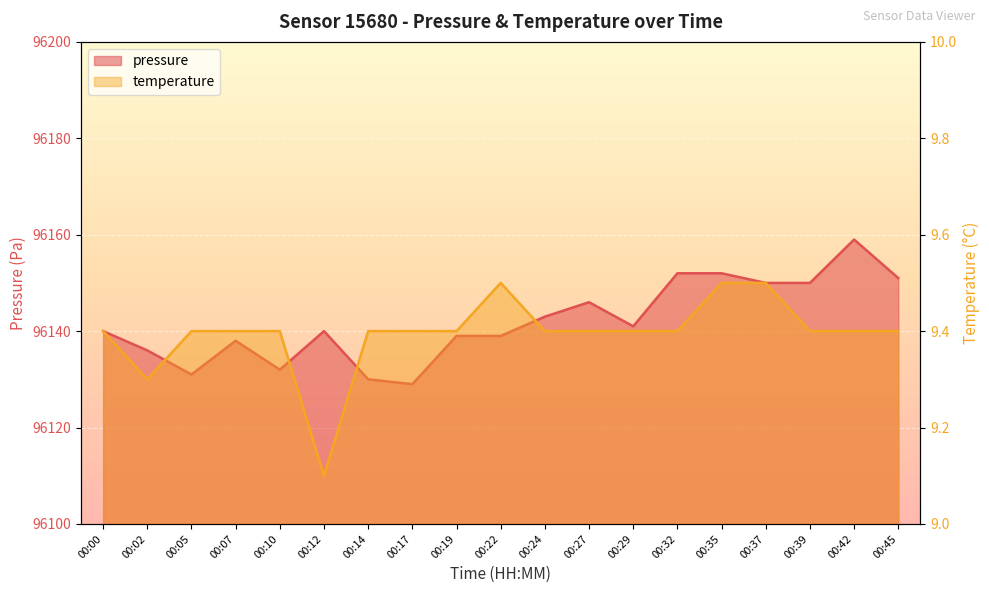

What is the sum of all pressure values?

1826698.0